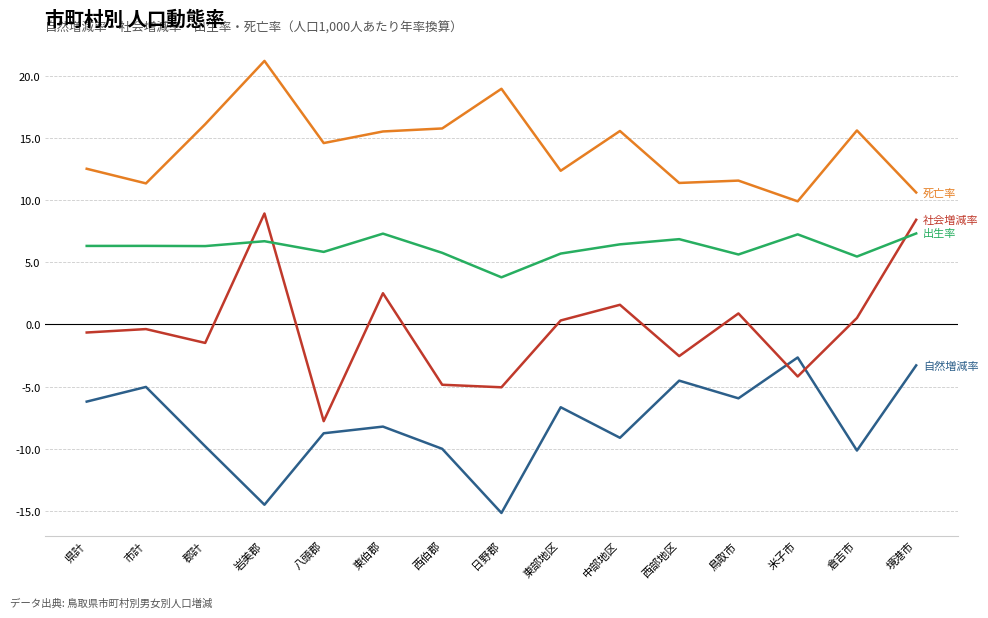

What is the total value across all series at 東伯郡?

17.1